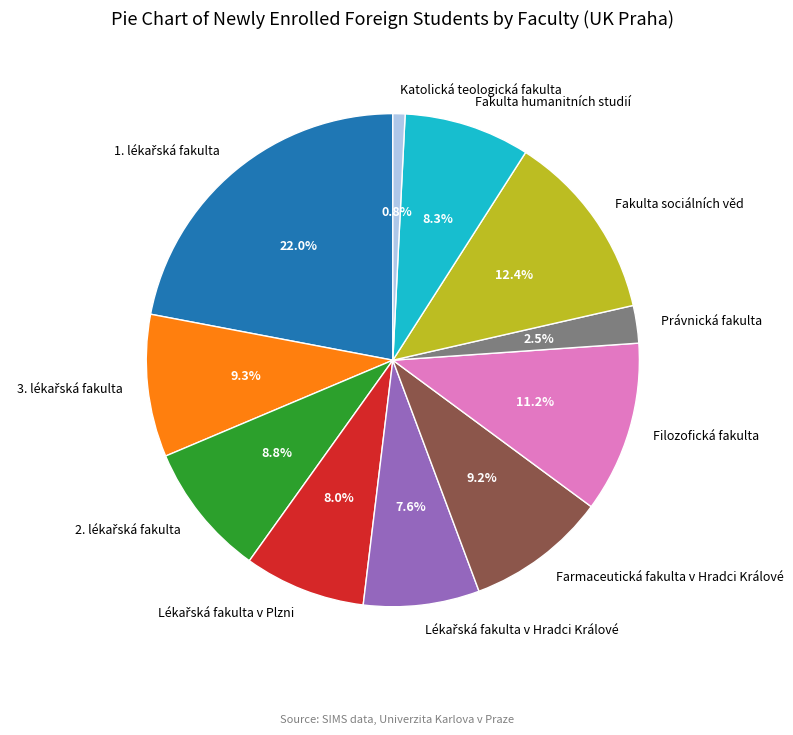

How much of the chart is everything except Katolická teologická fakulta?

99.2%